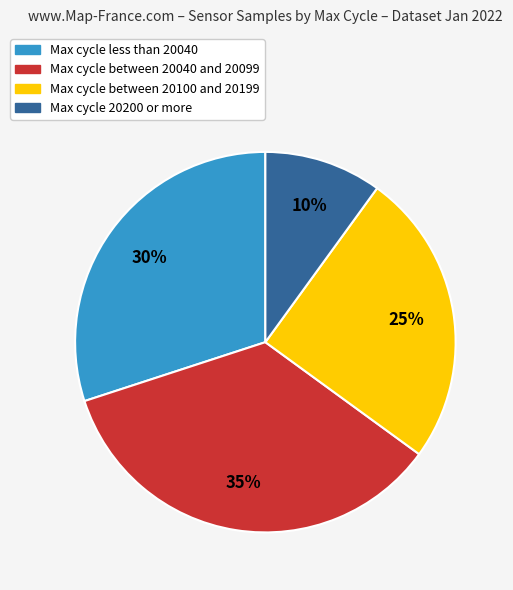

Is there any slice that represents more than half of the pie?

No